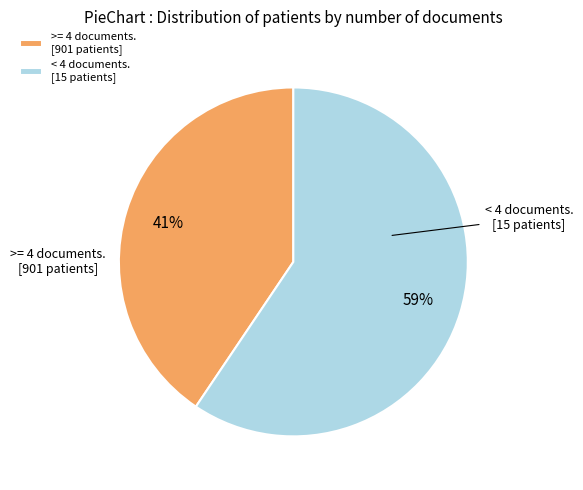

Combined, do >= 4 documents. [901 patients] and < 4 documents. [15 patients] account for over 50%?

Yes